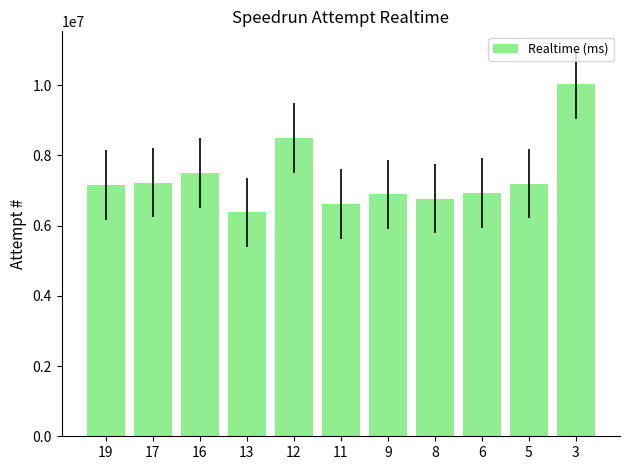

What is the change in value from 17 to 8?

-454367